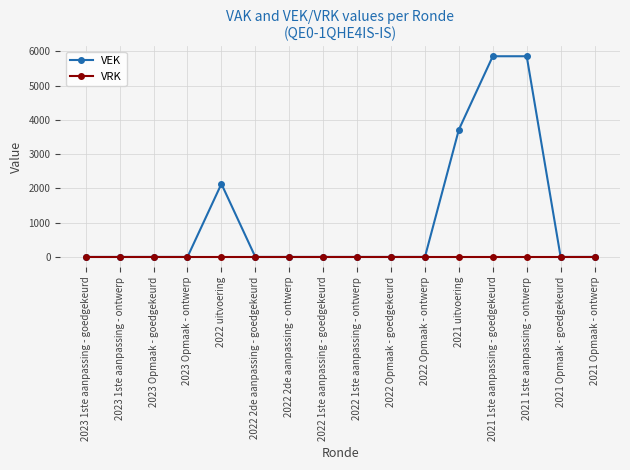

What is the label of the 7th point from the left?

2022 2de aanpassing - ontwerp